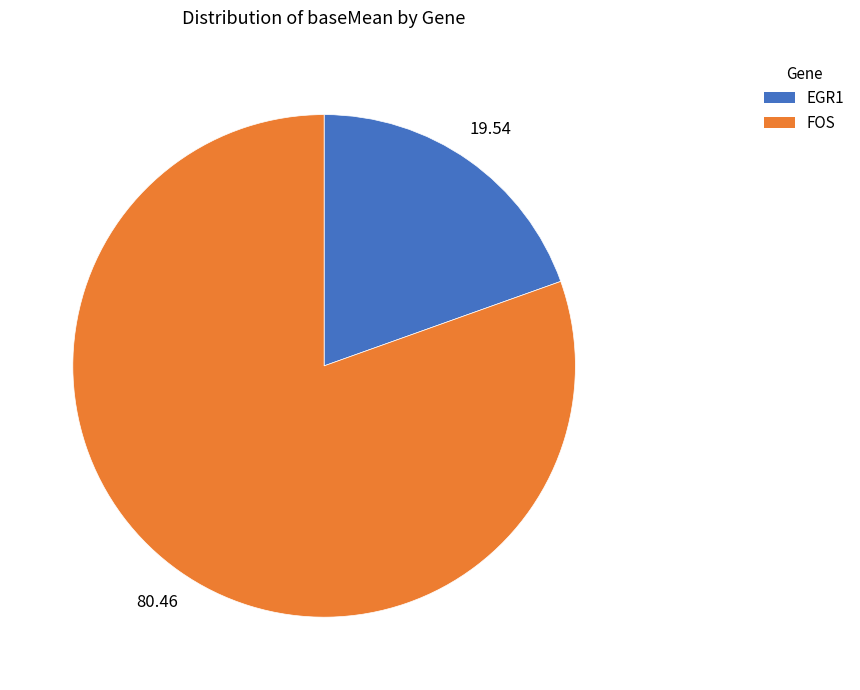

Which slice represents more than half of the pie?

FOS